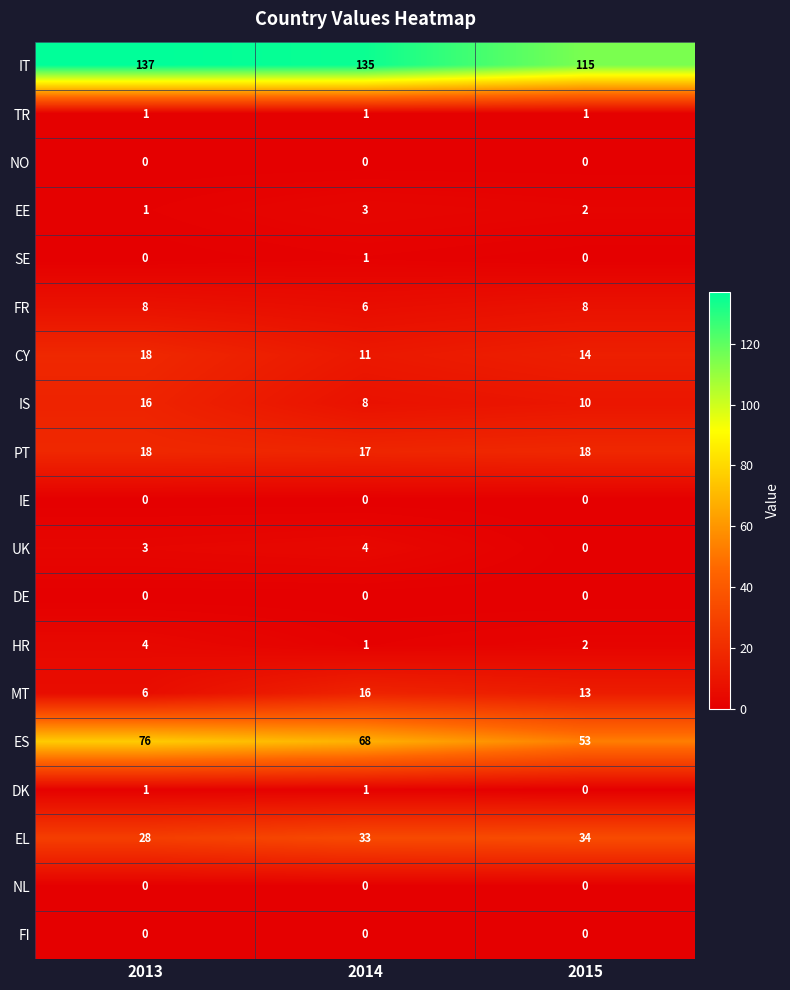

List the labels in order of EL value, smallest first.

2013, 2014, 2015